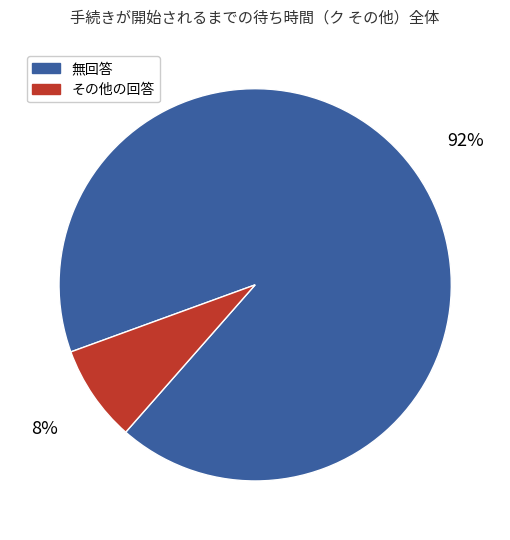

Do 無回答 and その他の回答 together represent more than half of the pie?

Yes